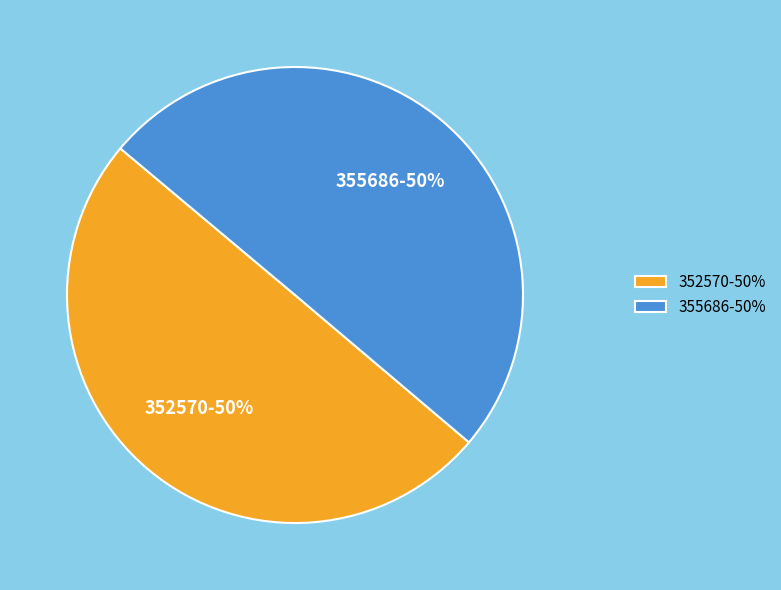

True or false: 355686 accounts for 50% of the total.

True